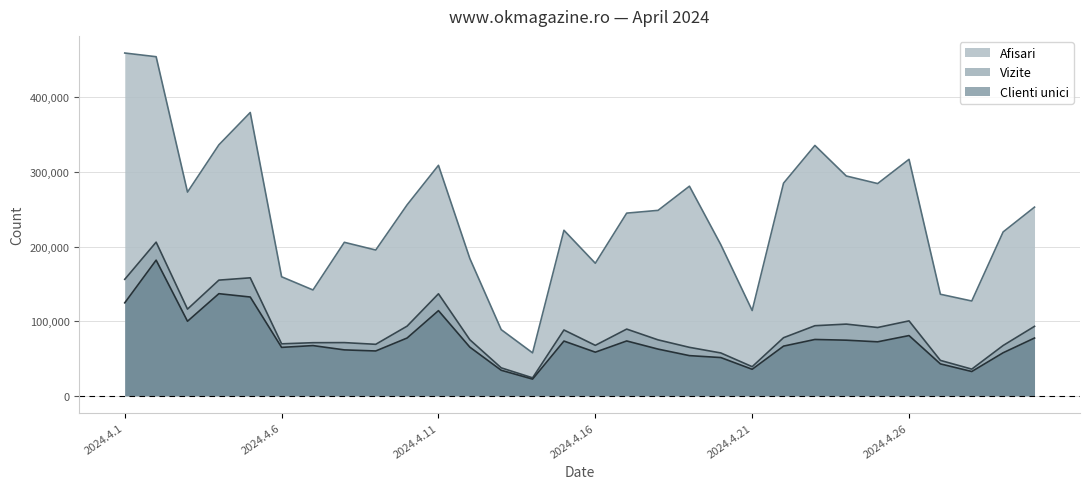

What is the difference between the maximum and minimum values in the Afisari series?

401993